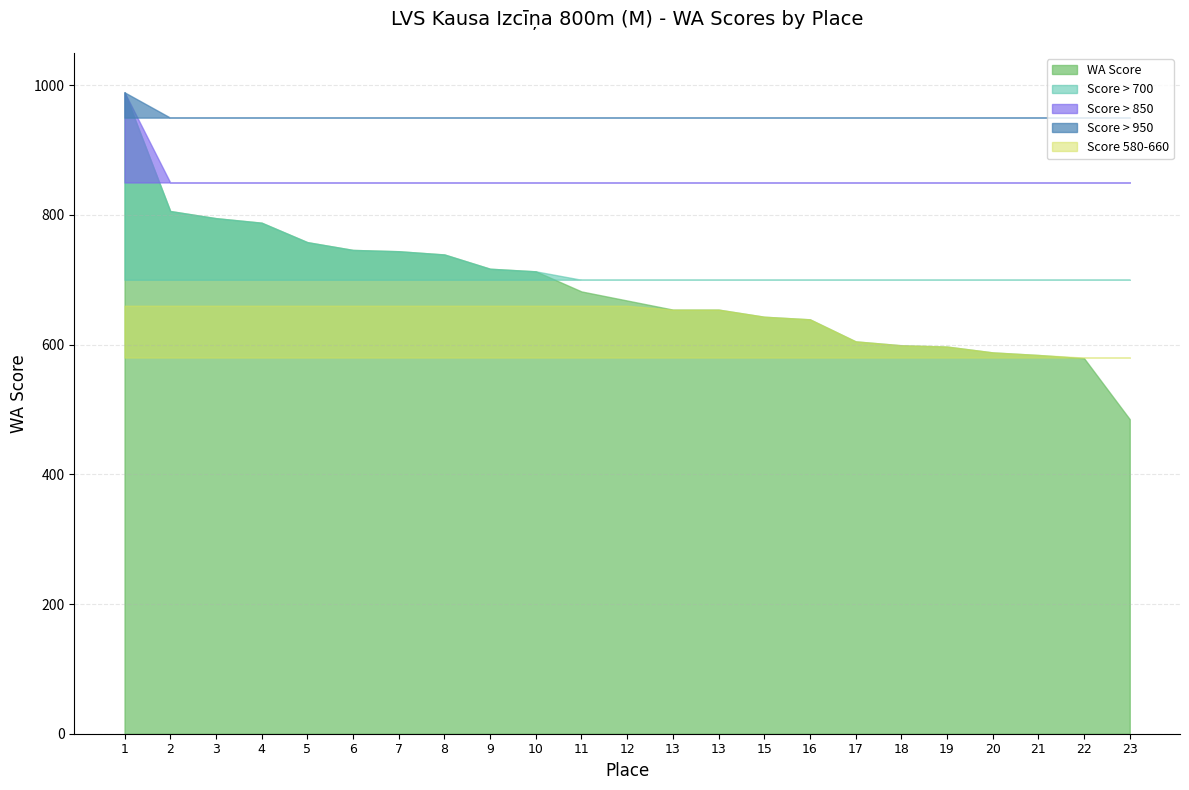

What is the value of the 6th point from the left?

746